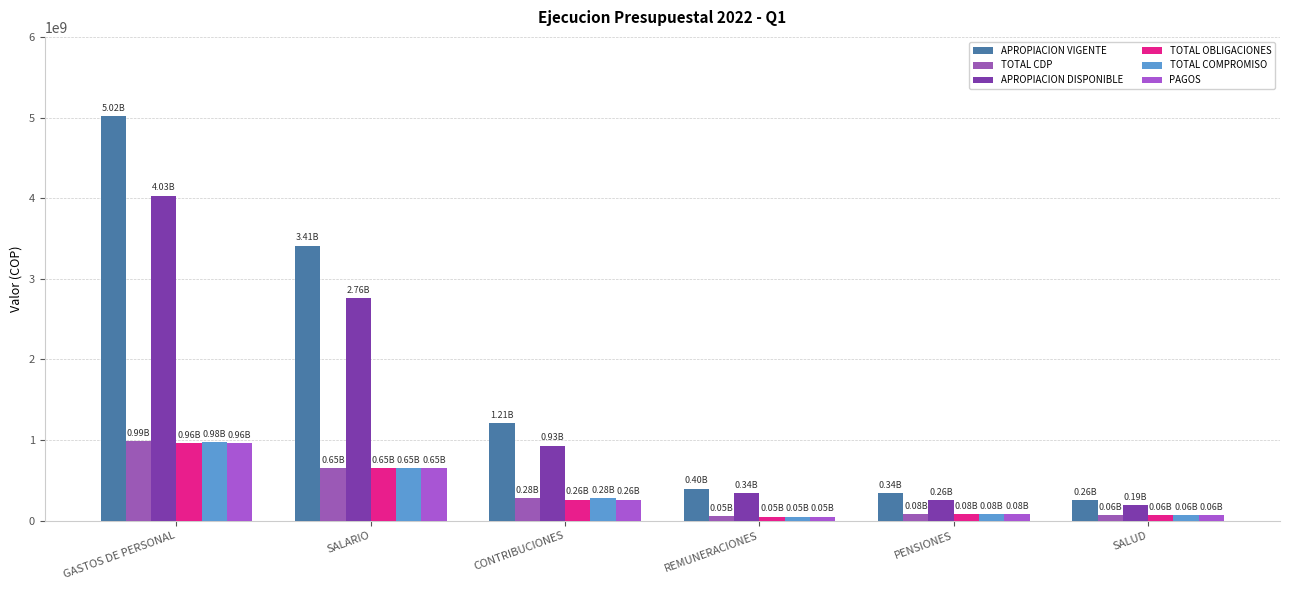

At how many categories does at least one series exceed 4236502790?

1